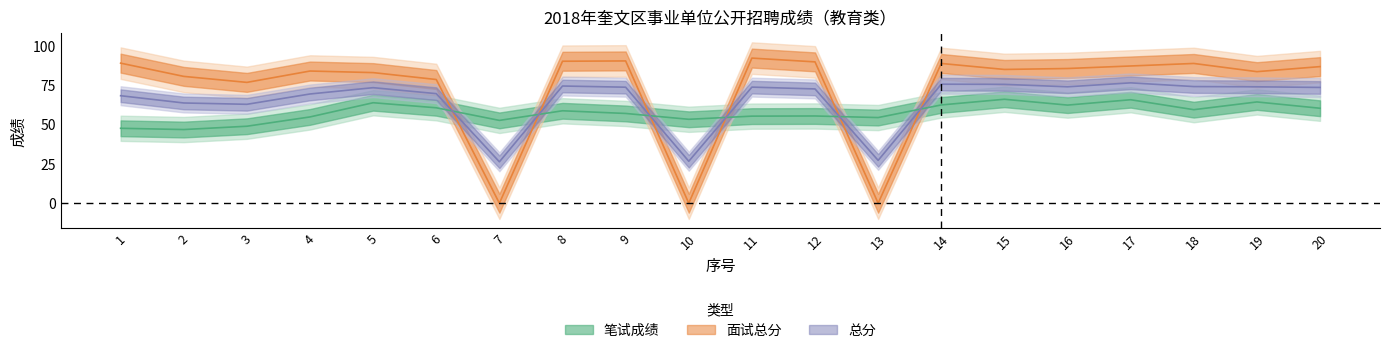

How many data points does each series have?

20